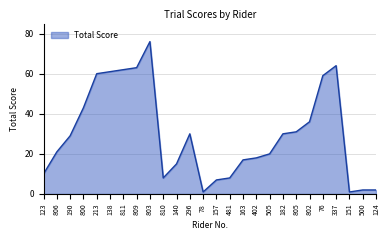

Between 500 and 138, which is larger?

138